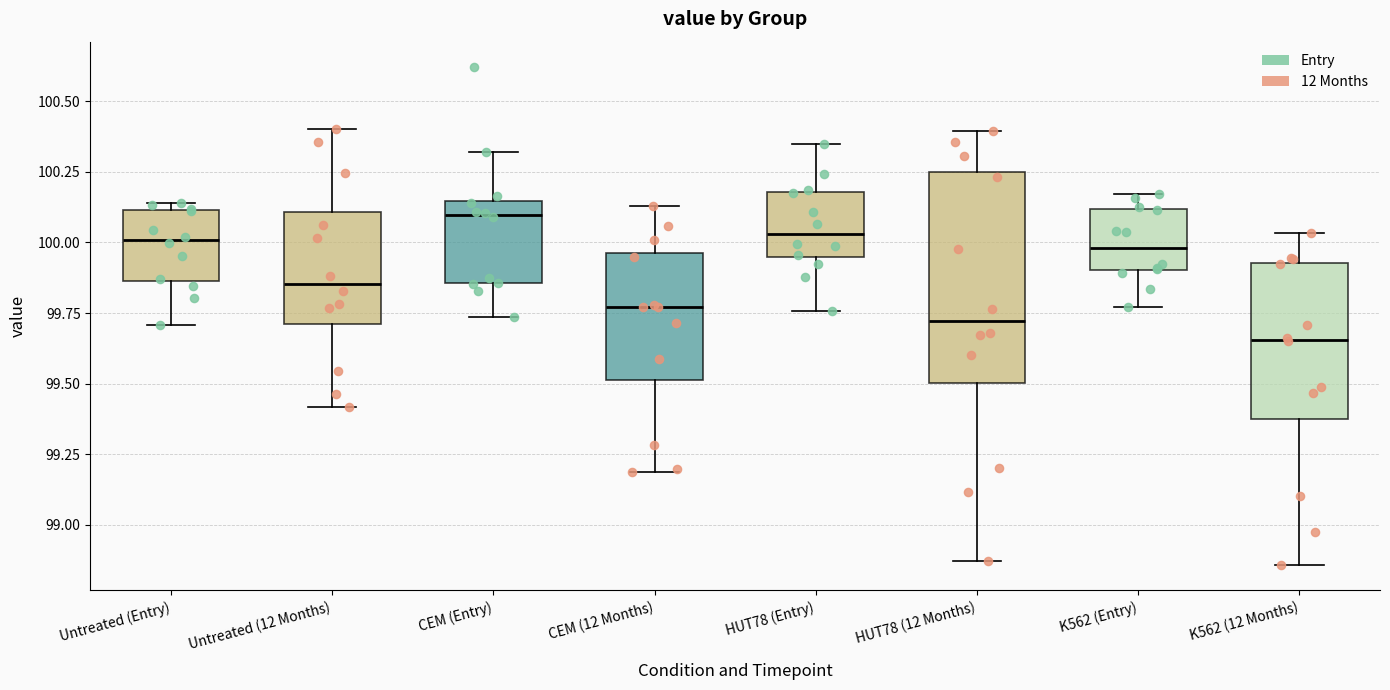

Reading left to right, transcribe this box plot: for each box, give where its median line is, the range the box spans, and where its two whiskers end, as read against the y-axis. The values are not printed on the chart, so give them approximately, as read against the axis.

Untreated (Entry): median 100.00, box 99.85 to 100.10, whiskers 99.70 to 100.15
Untreated (12 Months): median 99.85, box 99.70 to 100.10, whiskers 99.40 to 100.40
CEM (Entry): median 100.10, box 99.85 to 100.15, whiskers 99.75 to 100.30
CEM (12 Months): median 99.75, box 99.50 to 99.95, whiskers 99.20 to 100.15
HUT78 (Entry): median 100.05, box 99.95 to 100.20, whiskers 99.75 to 100.35
HUT78 (12 Months): median 99.70, box 99.50 to 100.25, whiskers 98.85 to 100.40
K562 (Entry): median 100.00, box 99.90 to 100.10, whiskers 99.75 to 100.15
K562 (12 Months): median 99.65, box 99.35 to 99.95, whiskers 98.85 to 100.05